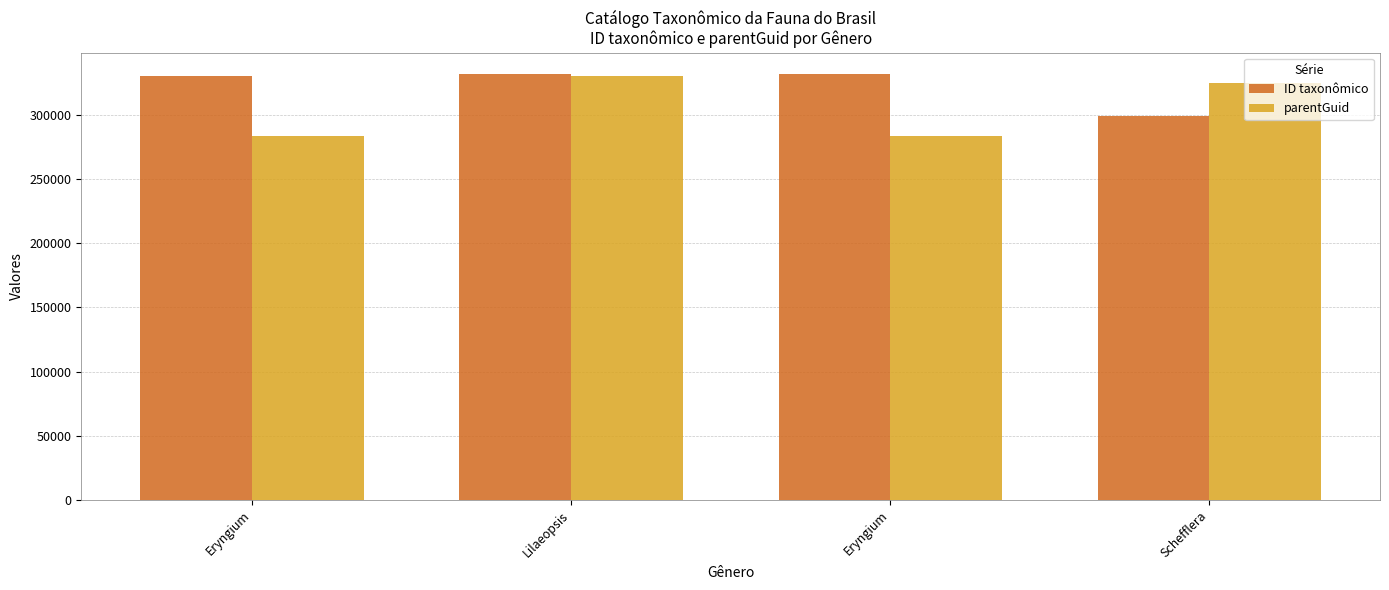

How many bars are there in total?

8